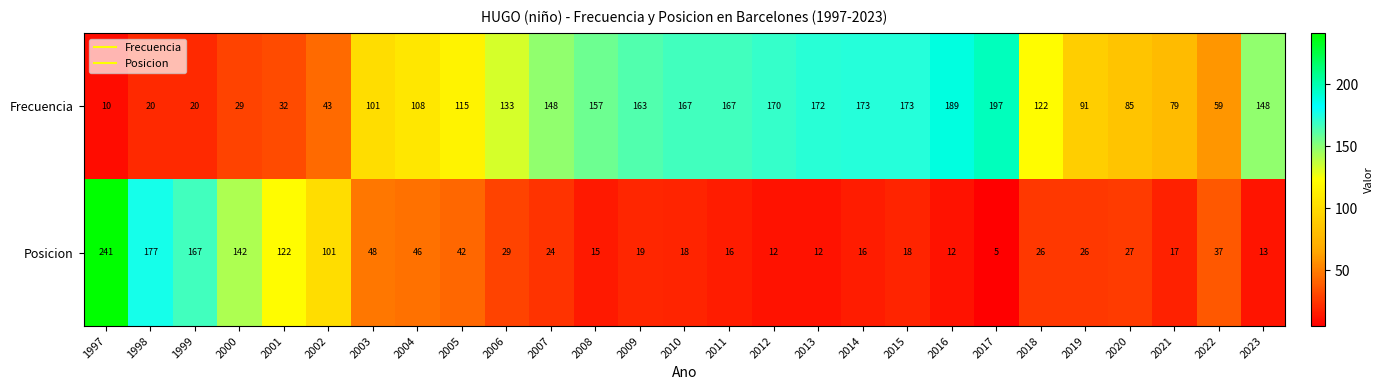

Which series has the largest range (max minus min)?

Posicion